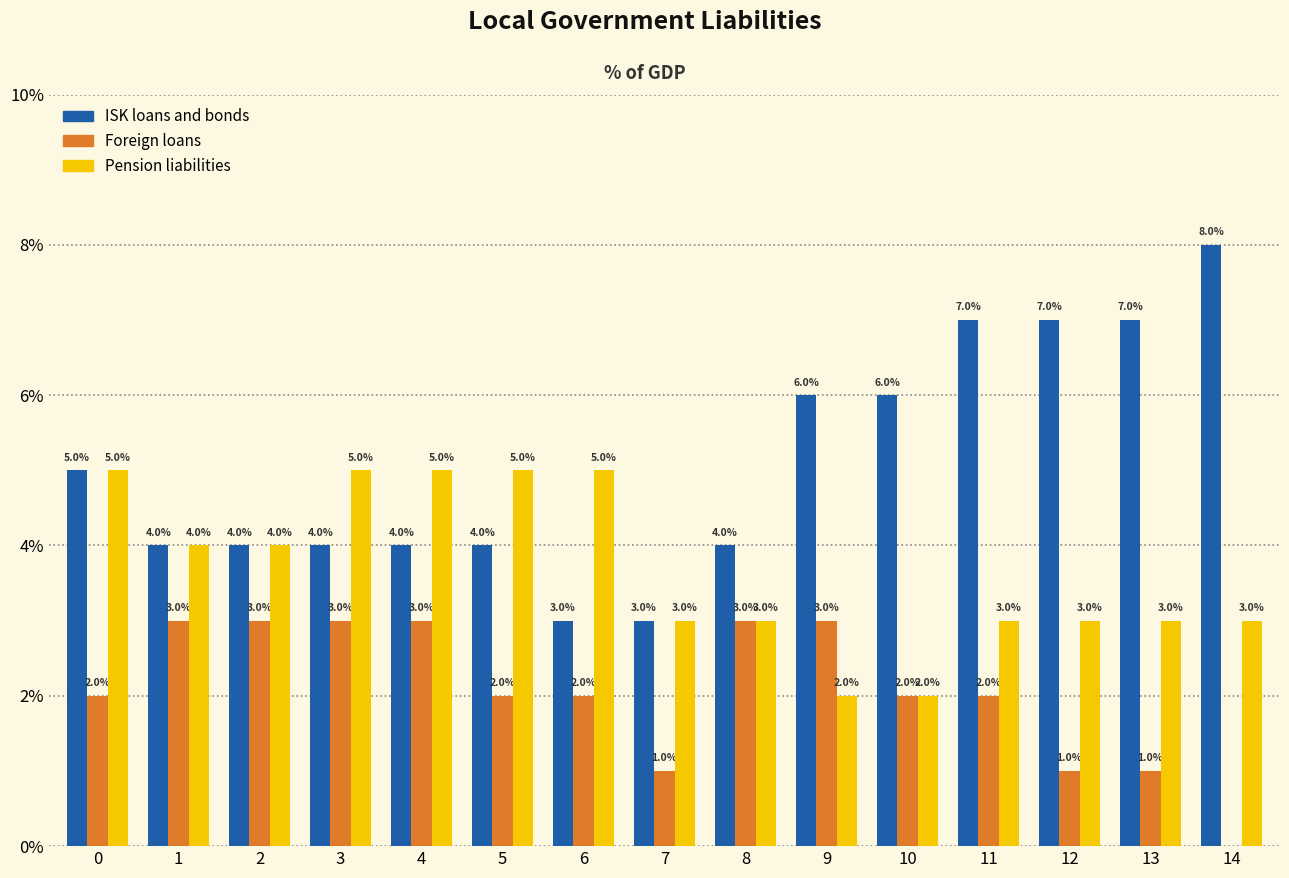

Are the bars horizontal?

No